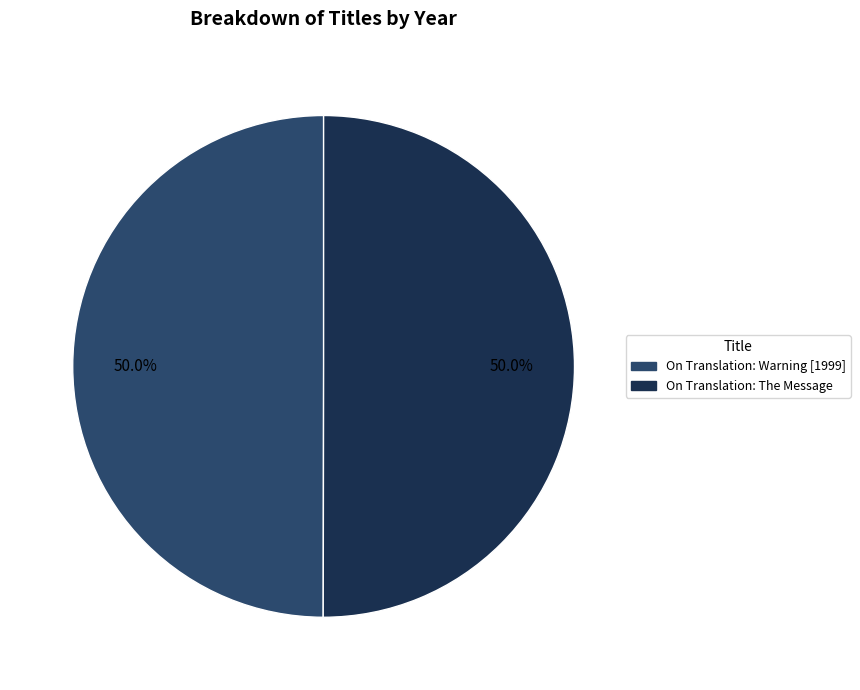

Combined, do On Translation: The Message and On Translation: Warning [1999] account for over 50%?

Yes